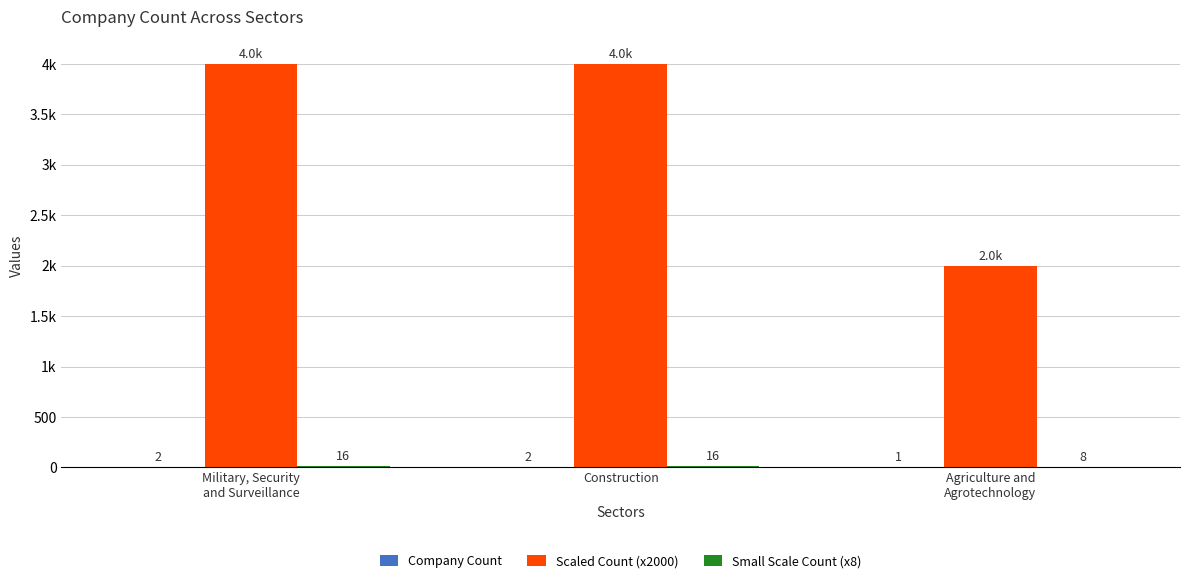

How many Company Count values are between 1 and 2?

3